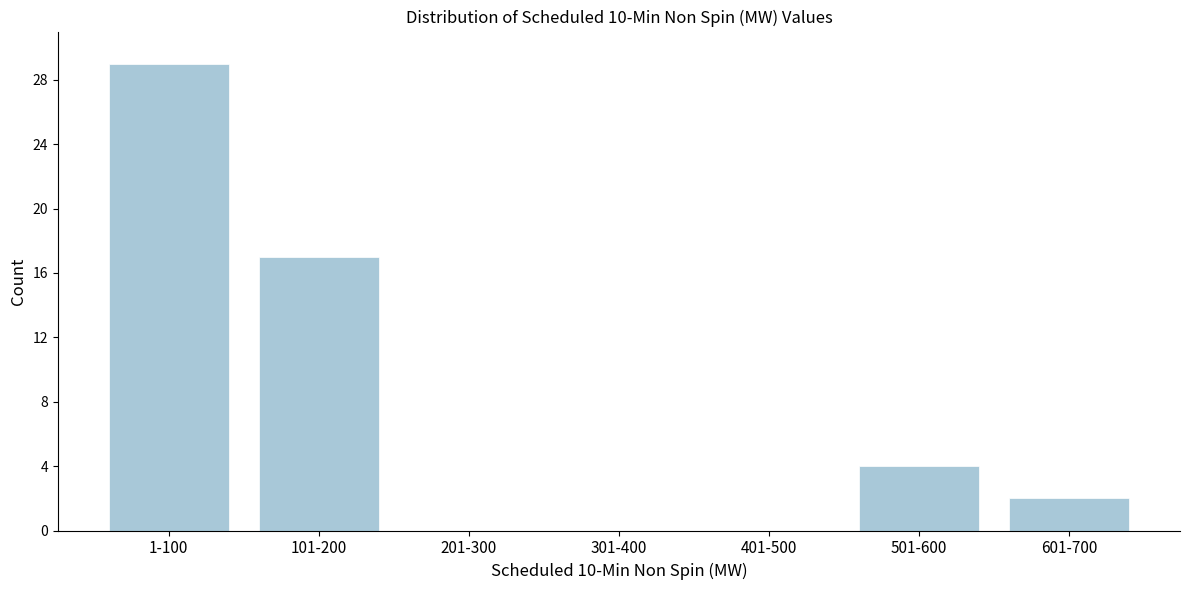

Reading left to right, extract all data points from this chart.

1-100=29	101-200=17	201-300=0	301-400=0	401-500=0	501-600=4	601-700=2